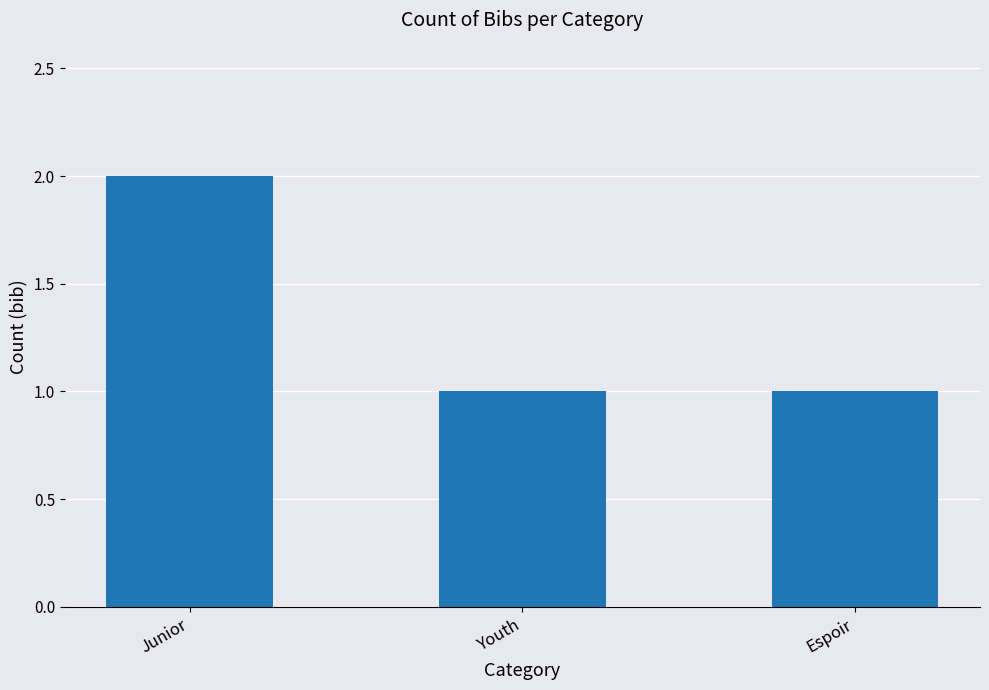

Reading left to right, list all the values displayed in this chart.

Junior=2	Youth=1	Espoir=1